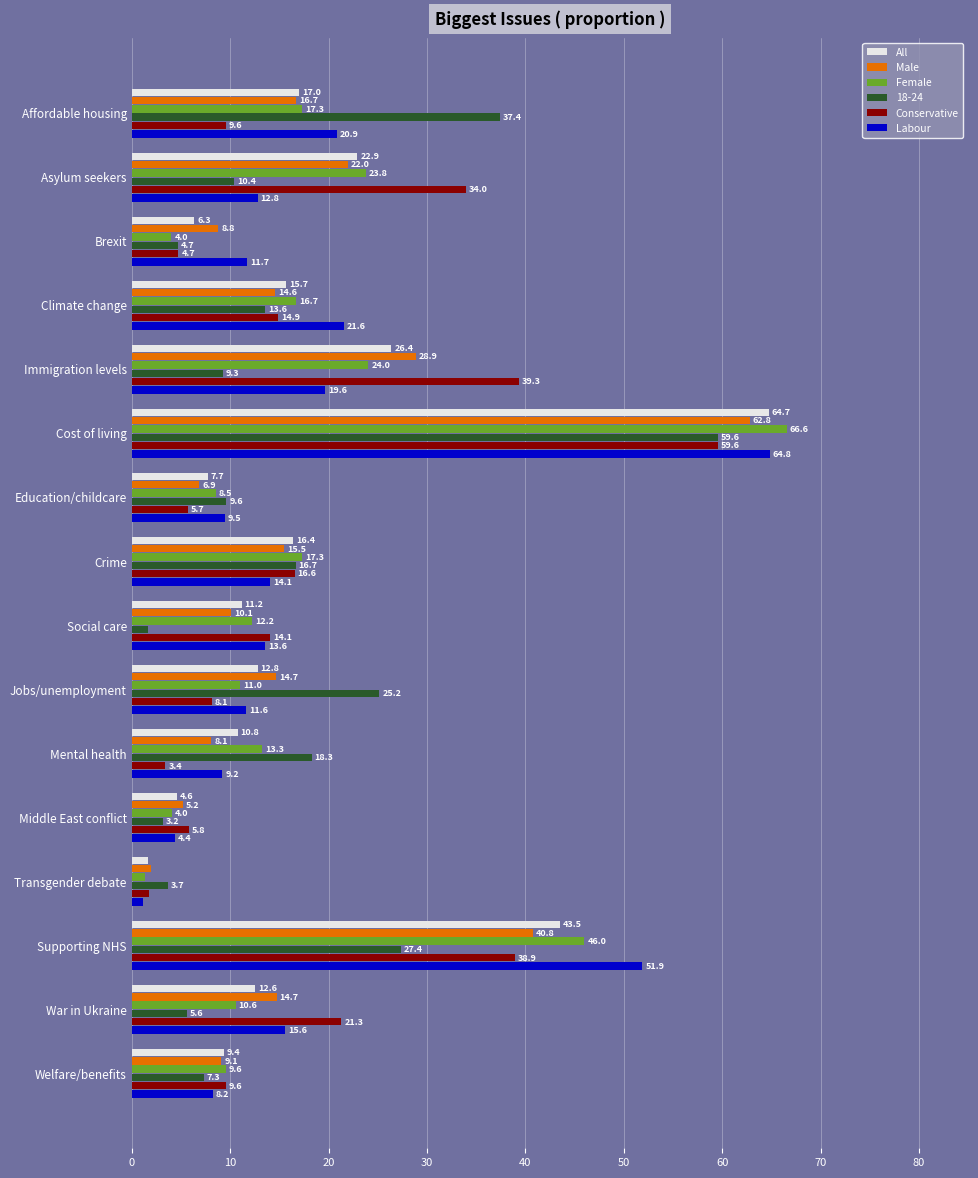

What is the difference between the maximum and second lowest values in the Conservative series?

56.2